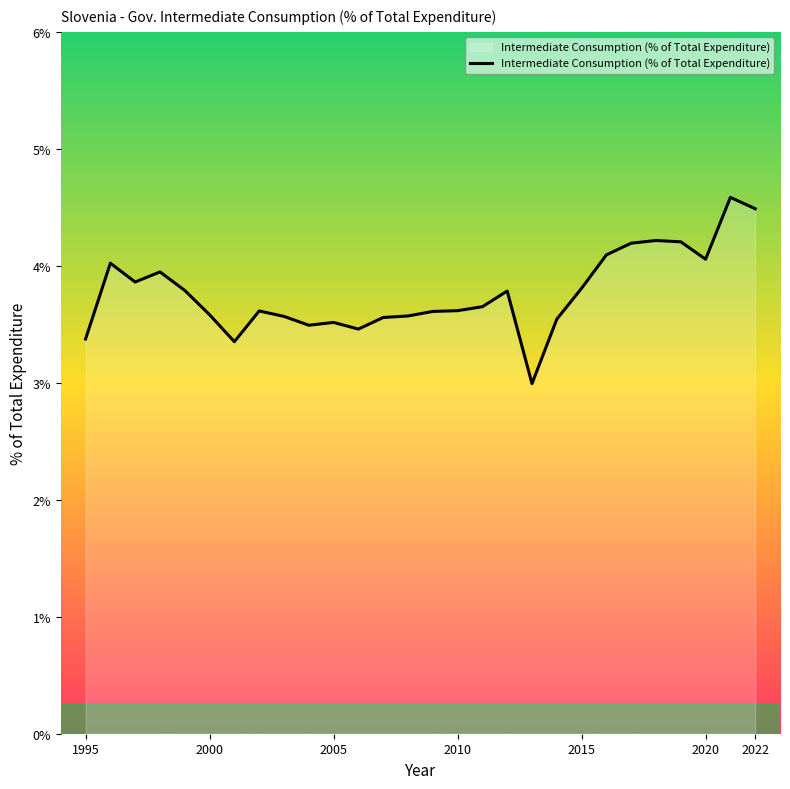

What is the average value?

3.8